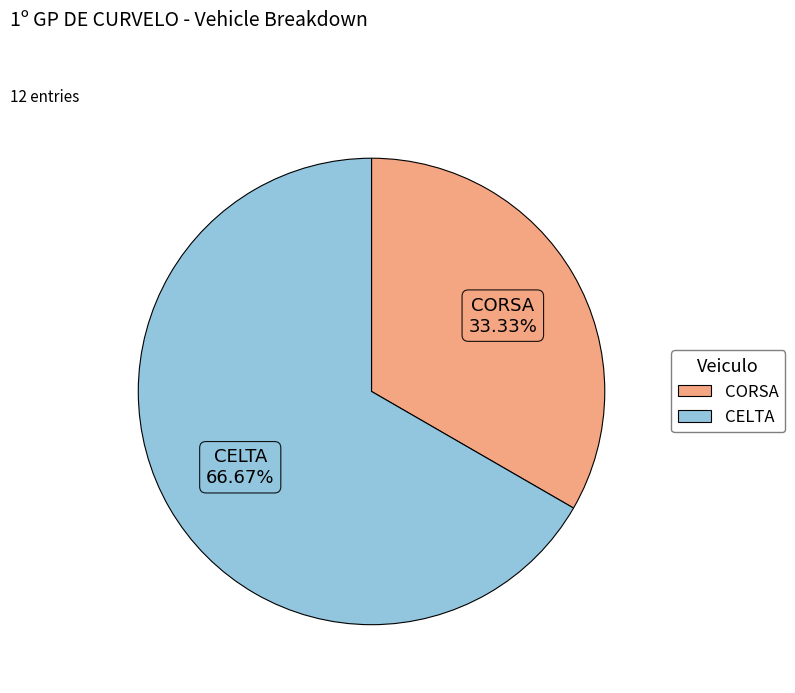

Do CELTA and CORSA together represent more than half of the pie?

Yes